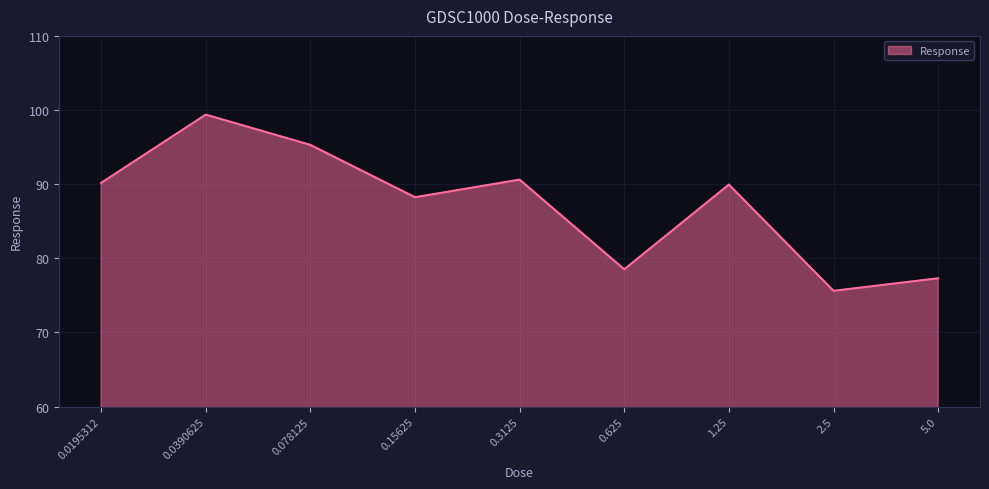

How many interior local peaks (higher than both neighbors) does the data have?

3